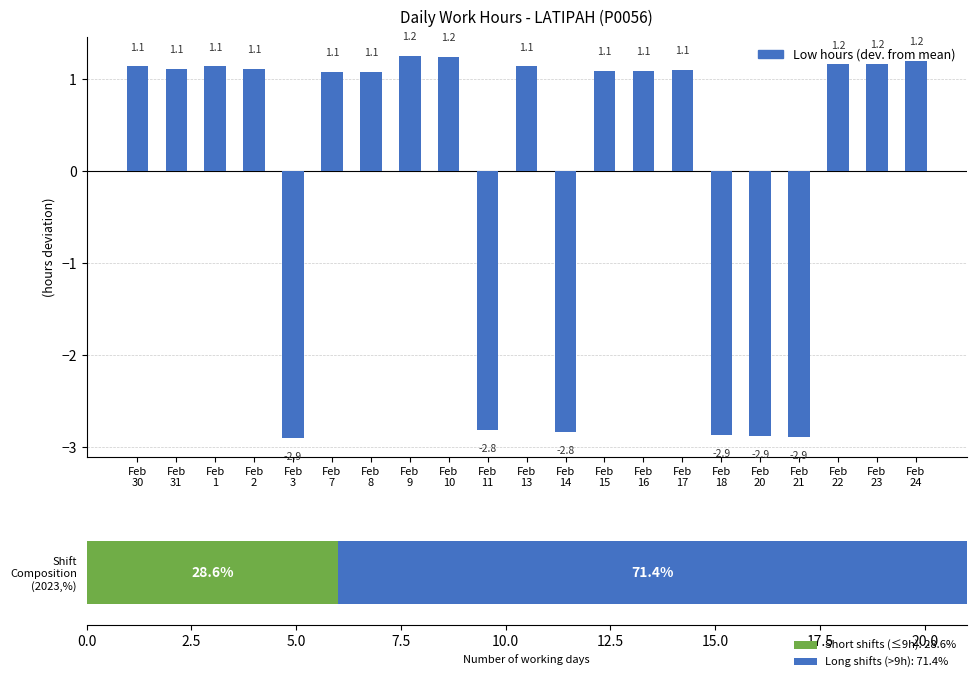

The value at Feb
20 is -4.0. True or false?

False